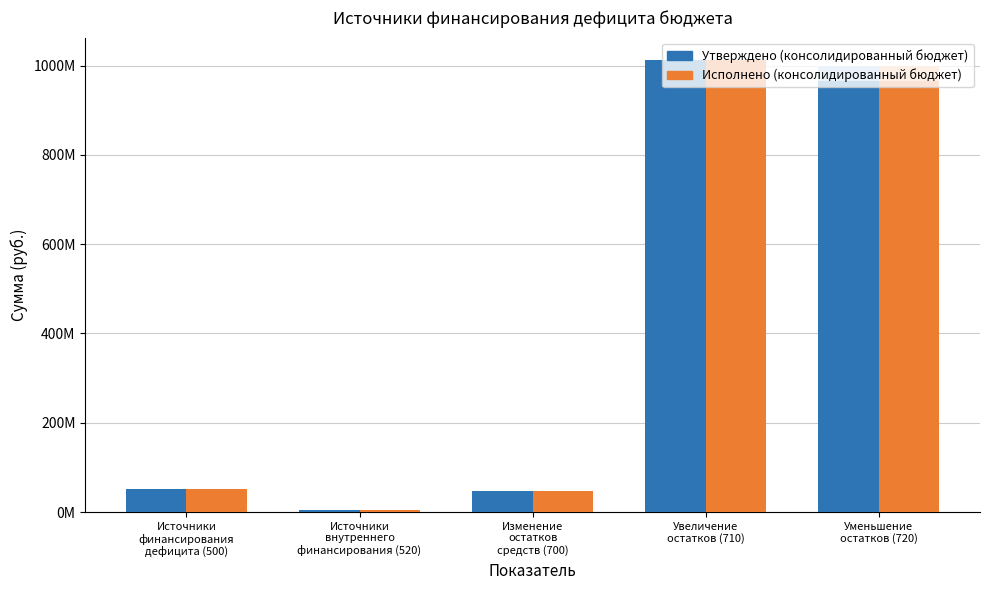

Is it true that Исполнено (консолидированный бюджет) equals 1012215428.4 at Увеличение
остатков (710)?

True